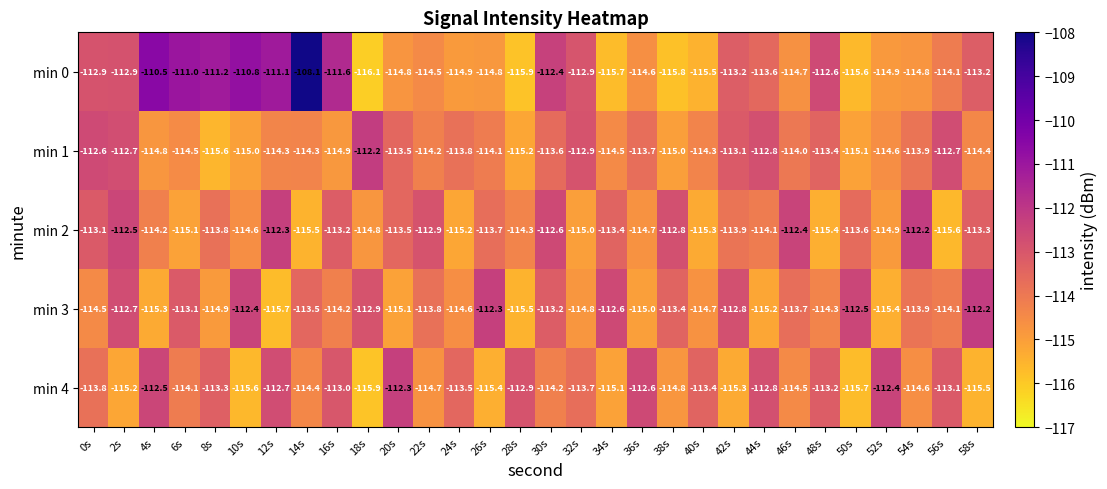

True or false: min 2 has a value of -35.8 at 44s.

False